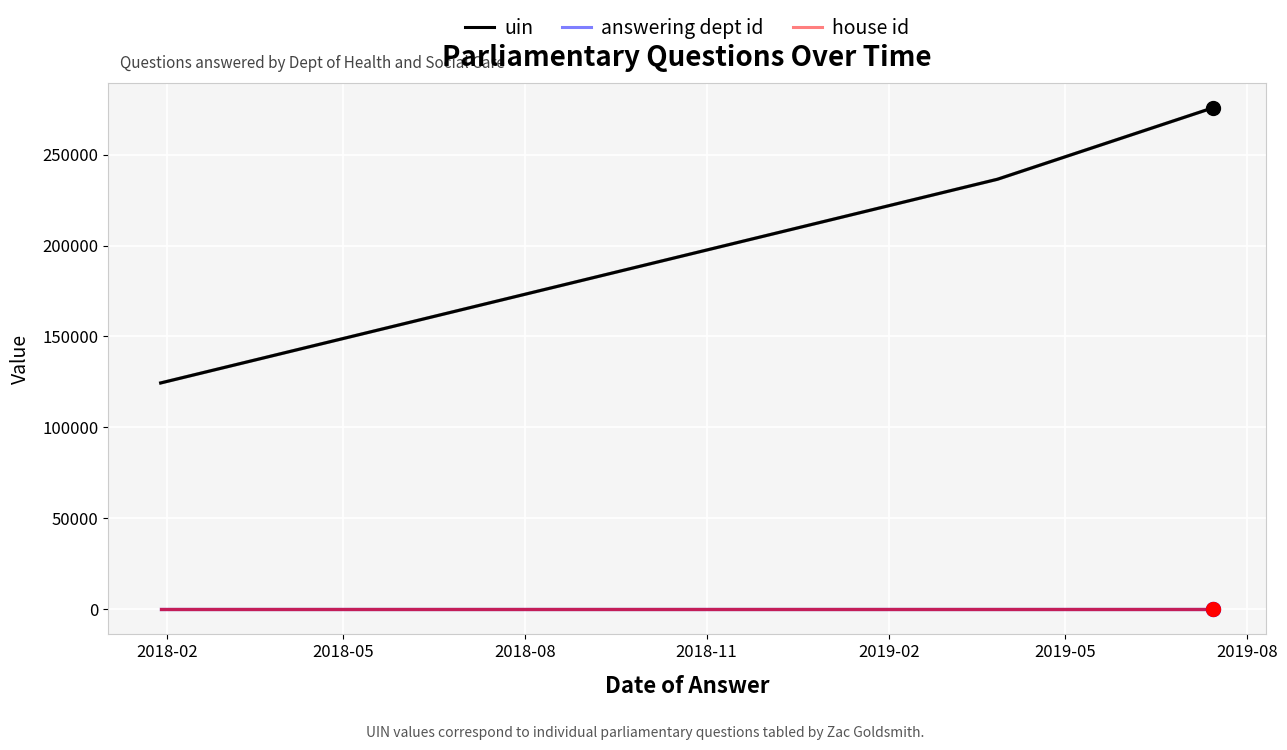

At which label does answering dept id reach its minimum?

2018-02